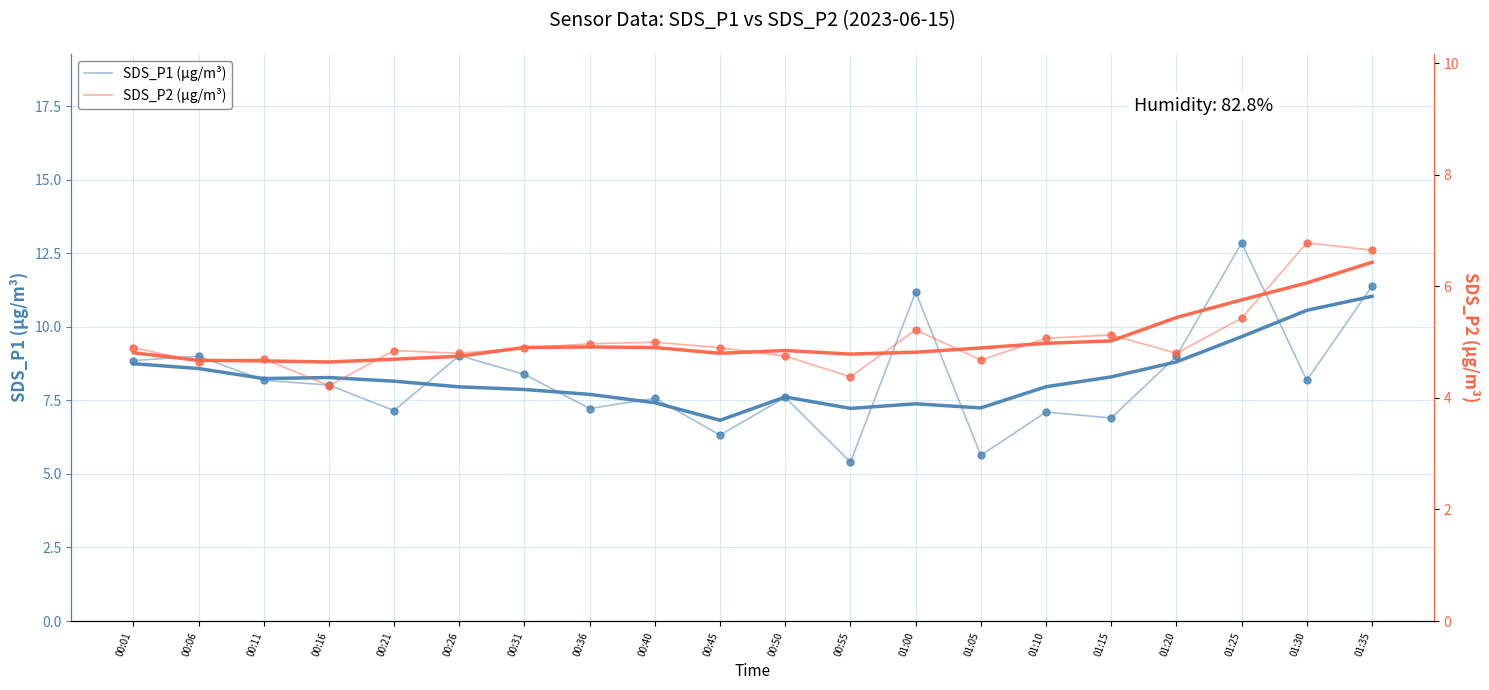

How many categories are shown in the chart?

20